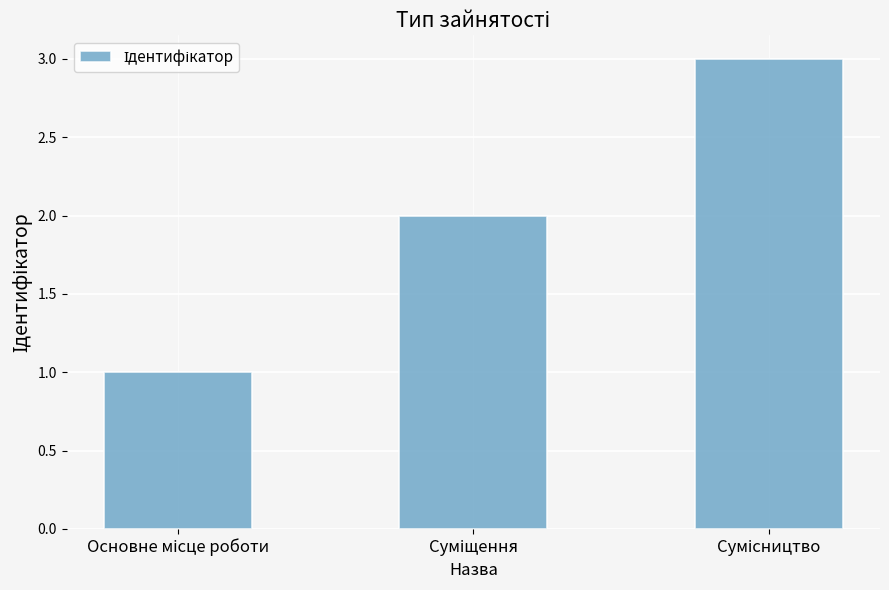

What is the sum of all values?

6